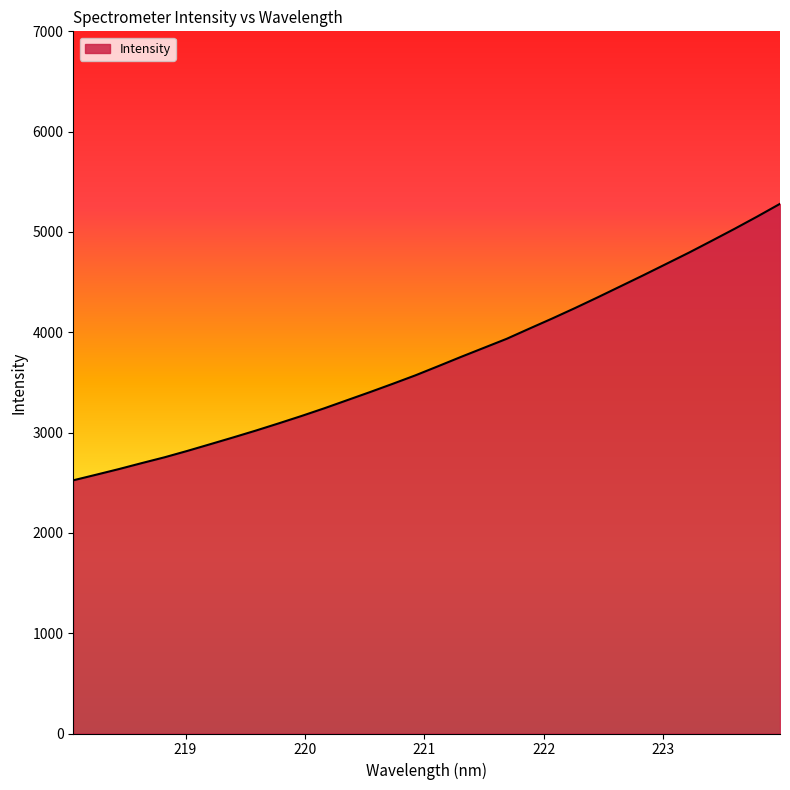

How many values exceed 3662?

16